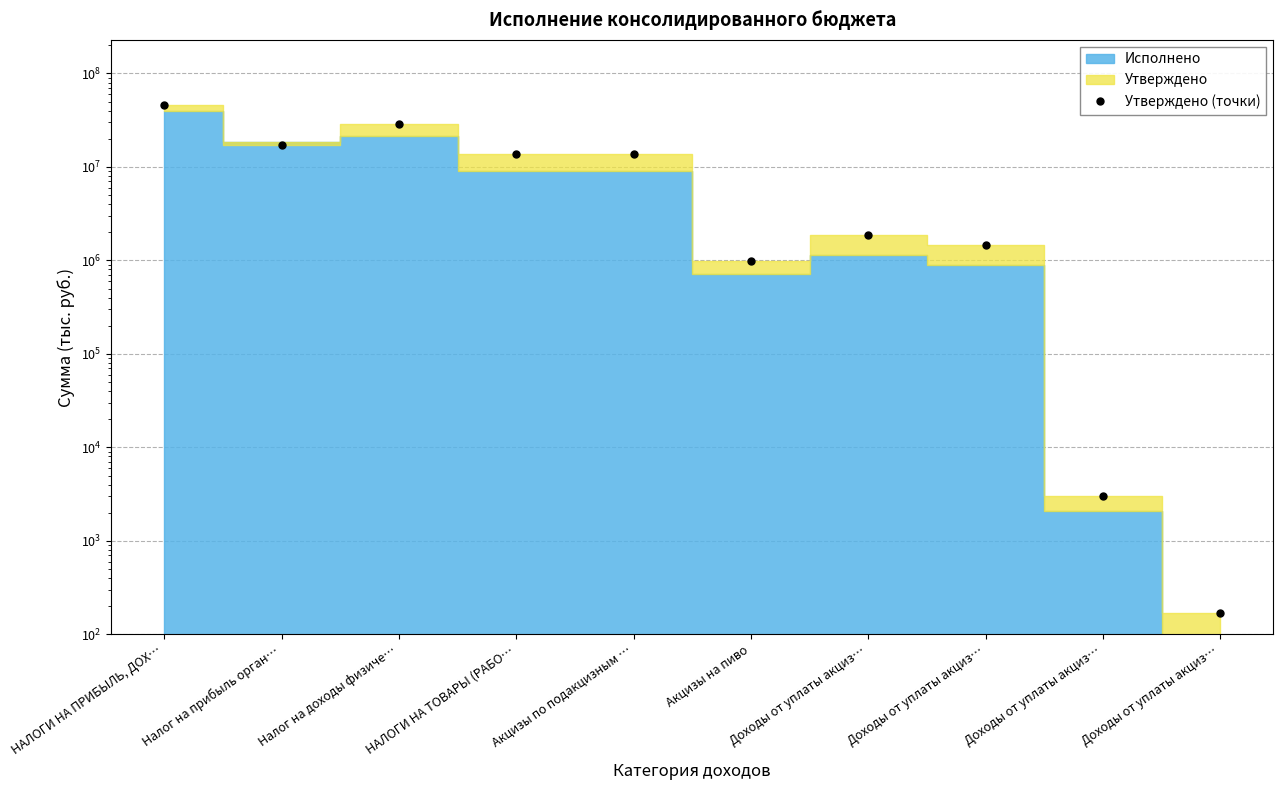

What is the label of the 1st point from the left?

НАЛОГИ НА ПРИБЫЛЬ, ДОХ…